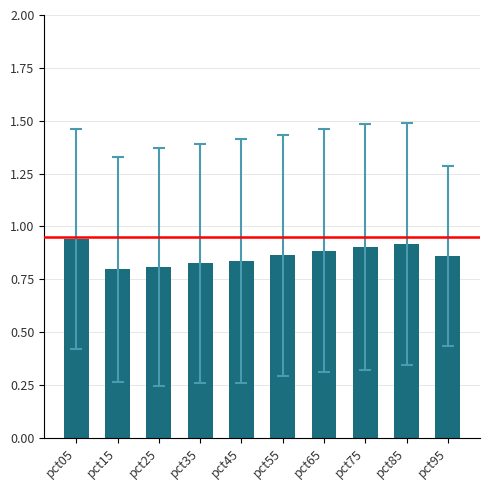

How many values are between 0 and 1?

10